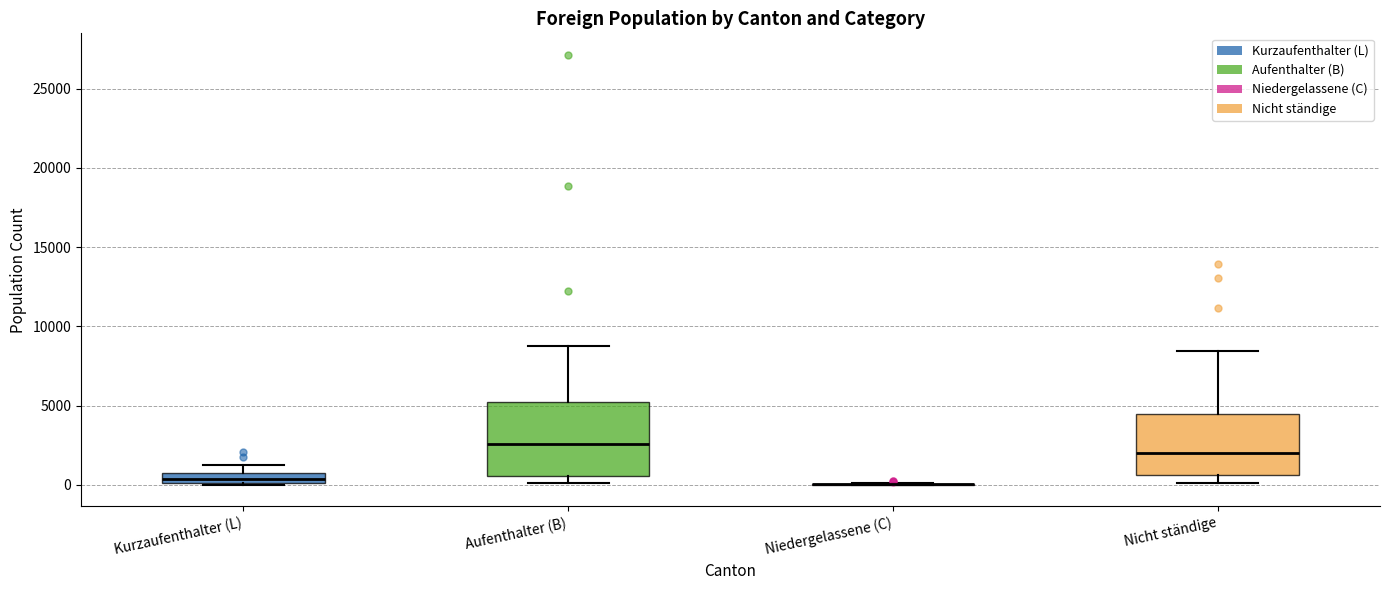

Comparing the boxes themselves (not the whiskers), which one is the tallest?

Aufenthalter (B)